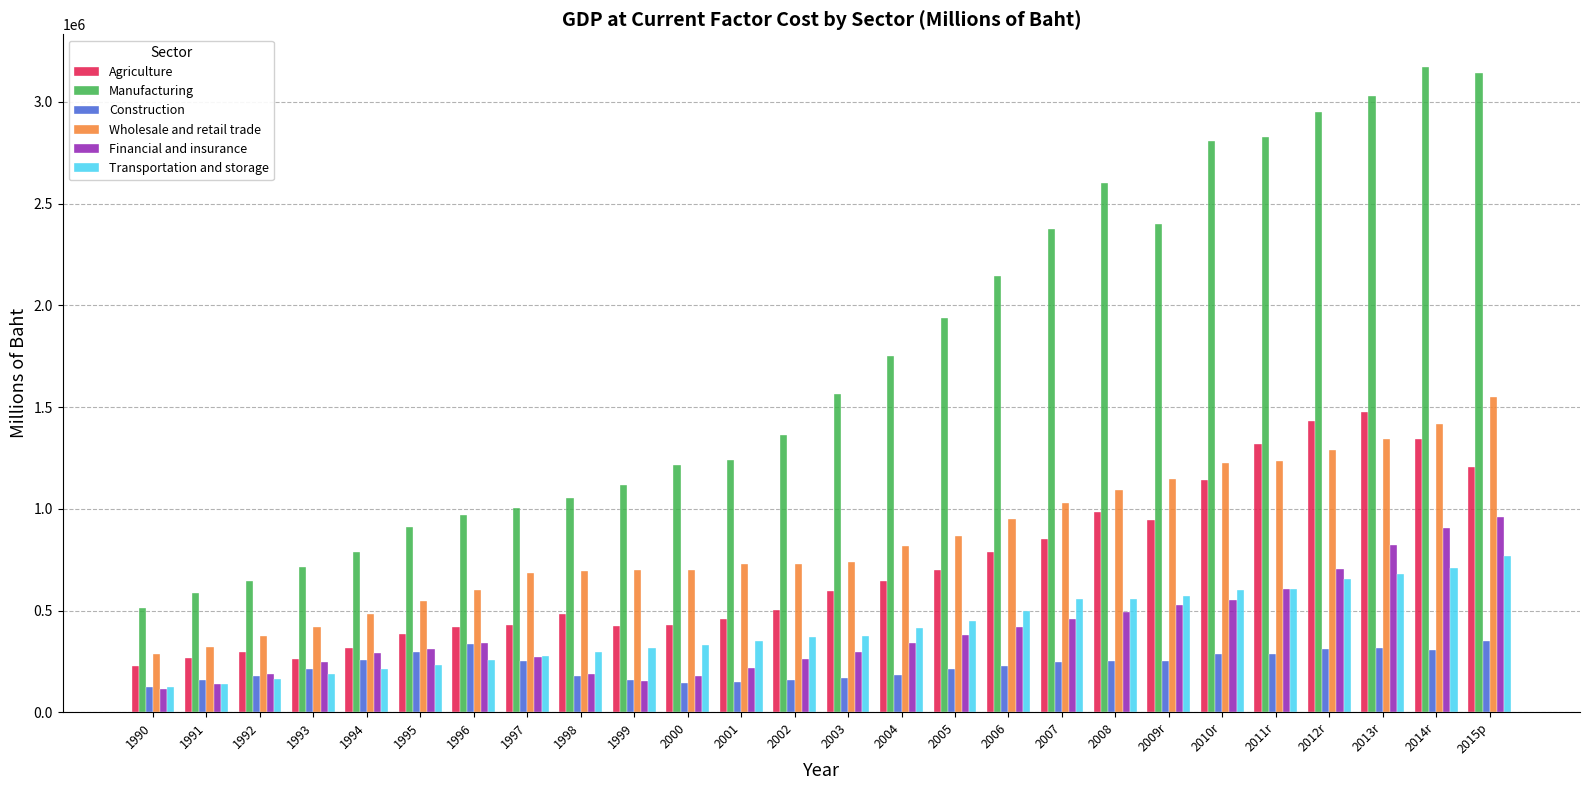

Which series changed the most between 2007 and 2015p?

Manufacturing